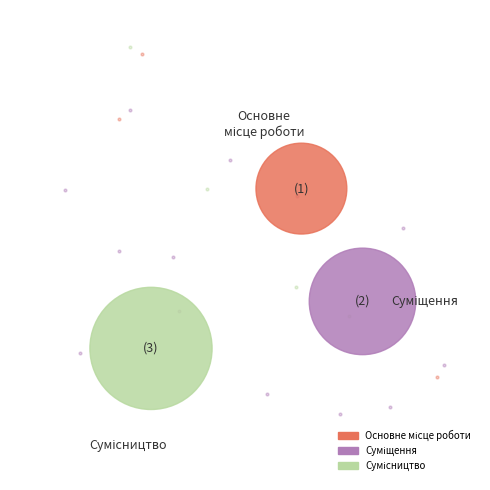

Which category has the smallest portion of the pie?

Основне місце роботи